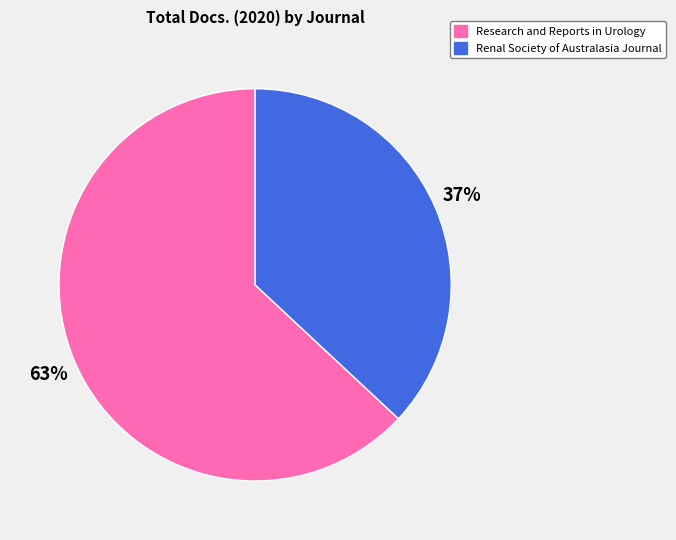

How many segments does this pie chart have?

2